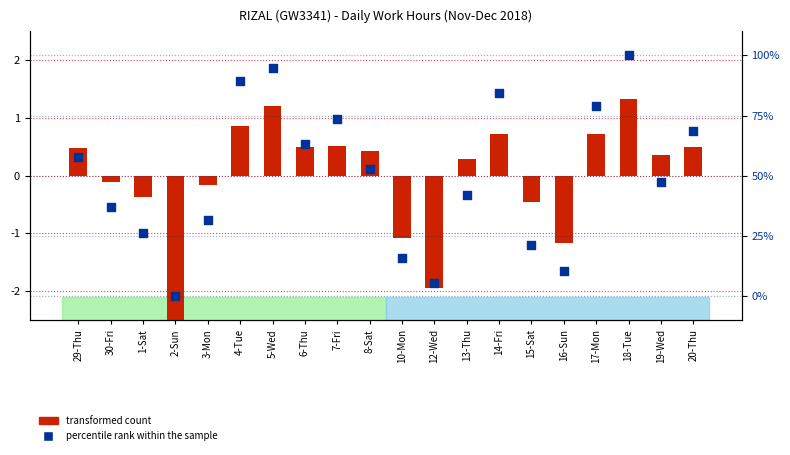

What are all the series names shown in the legend?

transformed count, percentile rank within the sample